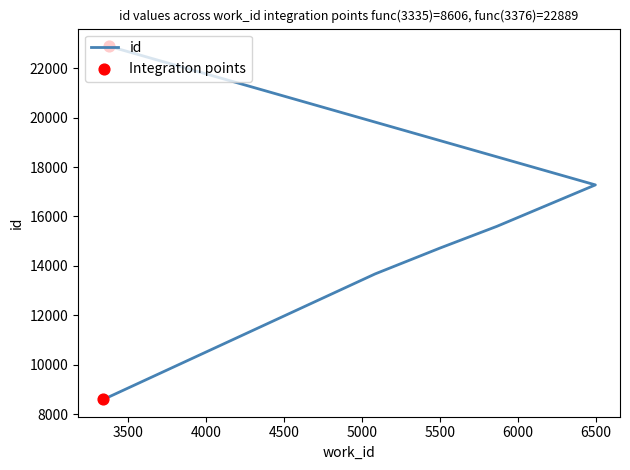

Approximately how many times larger is the value at 3335 compared to 6496?

0.5